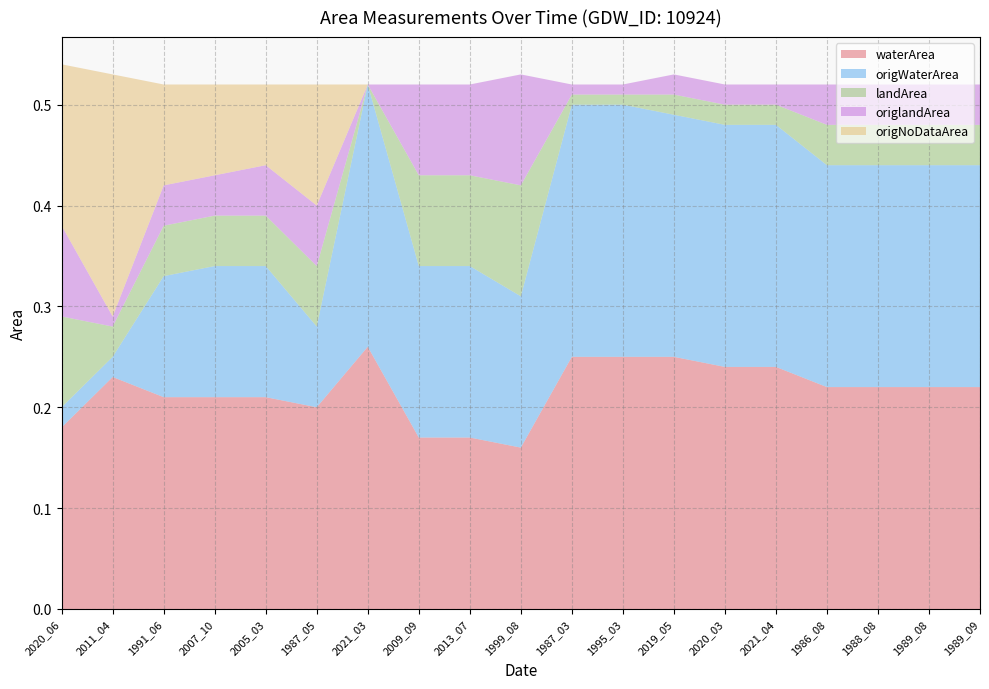

Reading left to right, transcribe all the data shown in this chart.

waterArea: 0.2	0.2	0.2	0.2	0.2	0.2	0.3	0.2	0.2	0.2	0.2	0.2	0.2	0.2	0.2	0.2	0.2	0.2	0.2
origWaterArea: 0.0	0.0	0.1	0.1	0.1	0.1	0.3	0.2	0.2	0.1	0.2	0.2	0.2	0.2	0.2	0.2	0.2	0.2	0.2
landArea: 0.1	0.0	0.1	0.1	0.1	0.1	0.0	0.1	0.1	0.1	0.0	0.0	0.0	0.0	0.0	0.0	0.0	0.0	0.0
origlandArea: 0.1	0.0	0.0	0.0	0.1	0.1	0.0	0.1	0.1	0.1	0.0	0.0	0.0	0.0	0.0	0.0	0.0	0.0	0.0
origNoDataArea: 0.2	0.2	0.1	0.1	0.1	0.1	0.0	0.0	0.0	0.0	0.0	0.0	0.0	0.0	0.0	0.0	0.0	0.0	0.0